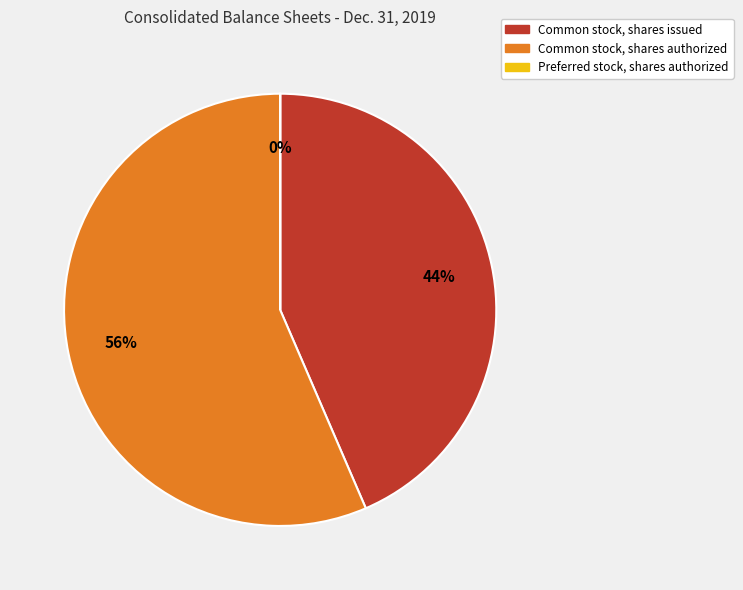

To the nearest percent, what is the average slice percentage?

33%